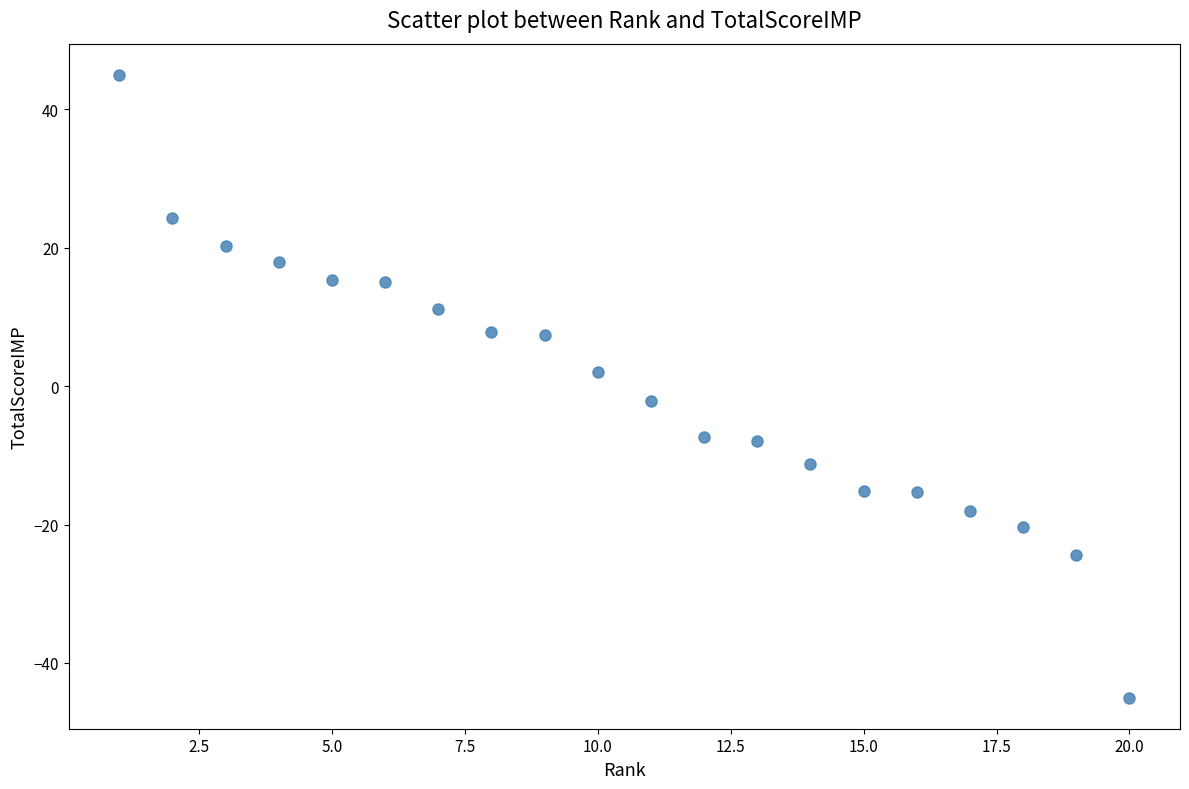

What is the range of Y values (max minus min)?

90.0